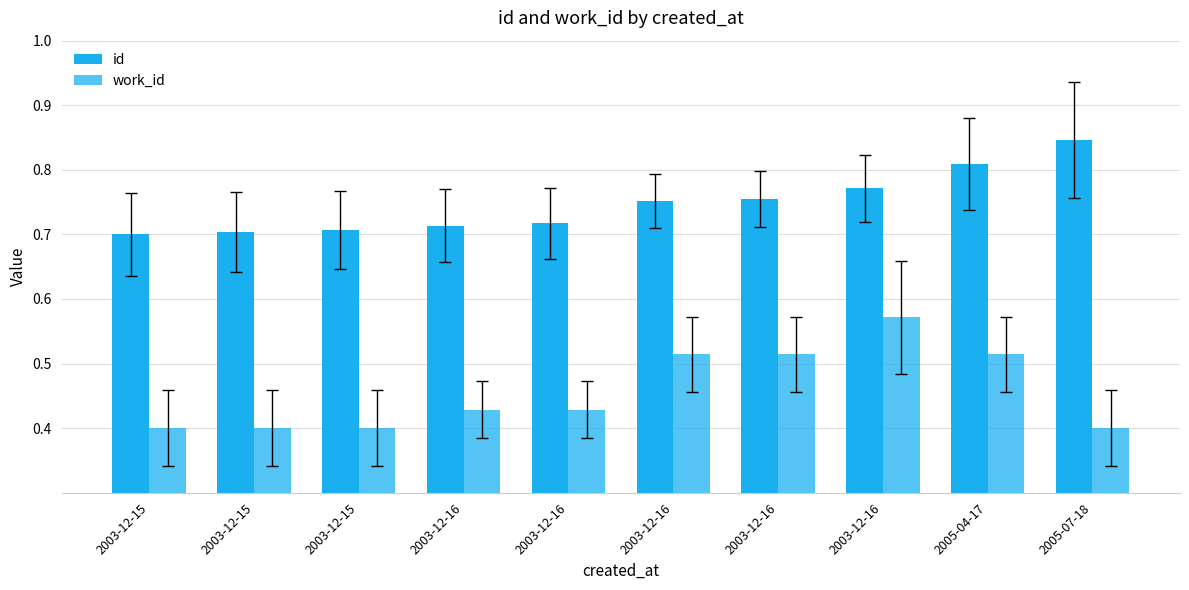

How many groups of bars are there?

10